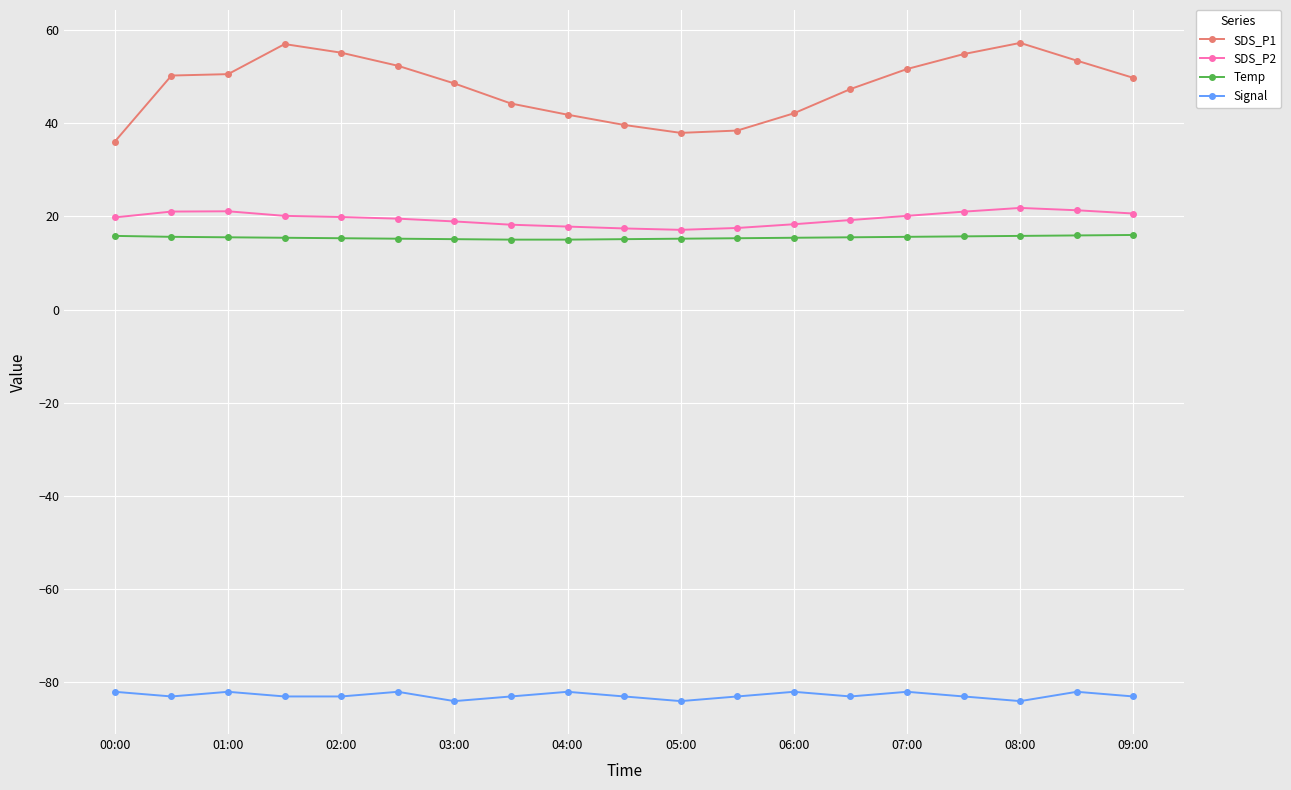

What is the difference between the maximum and second lowest values in the SDS_P1 series?

19.3